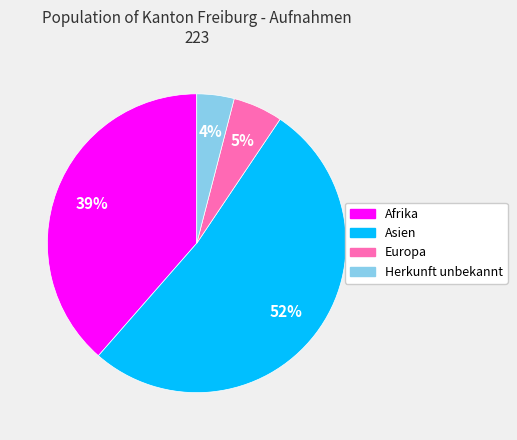

Is there a majority slice in this chart?

Yes